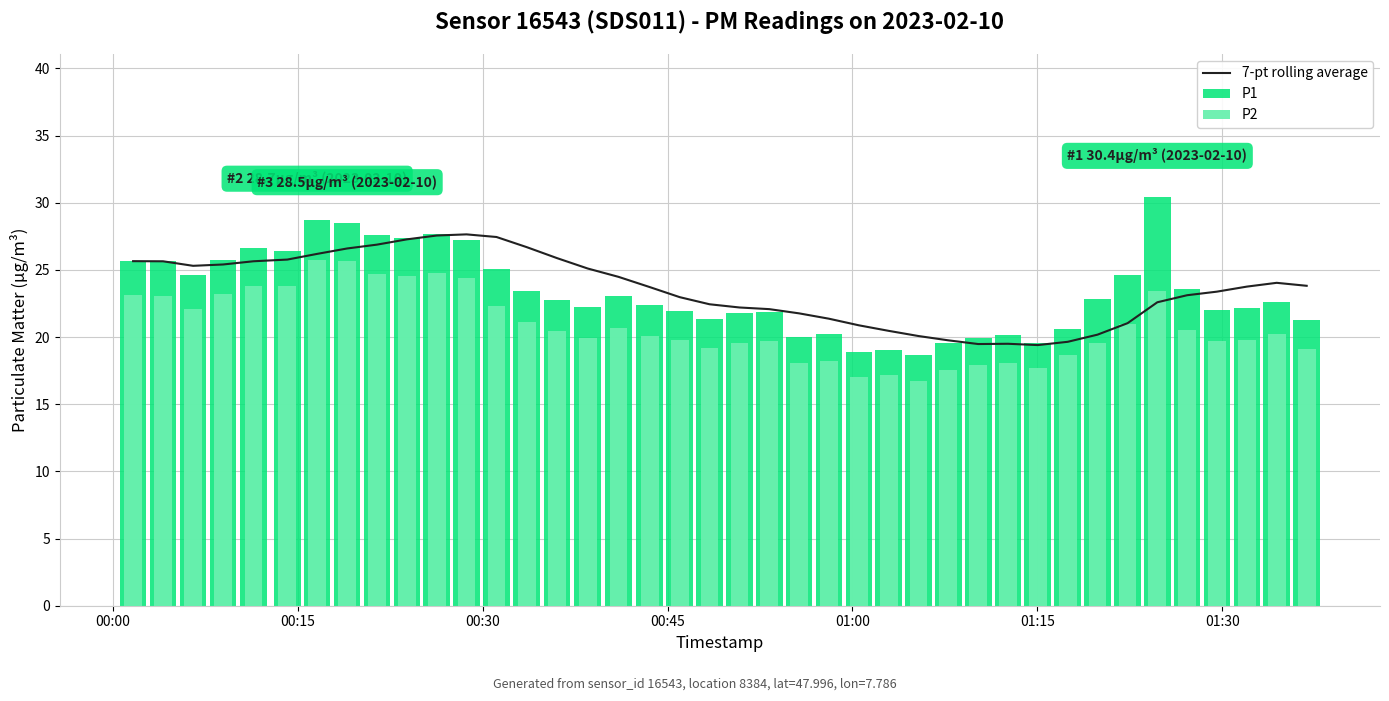

Count the number of data series in this chart.

3